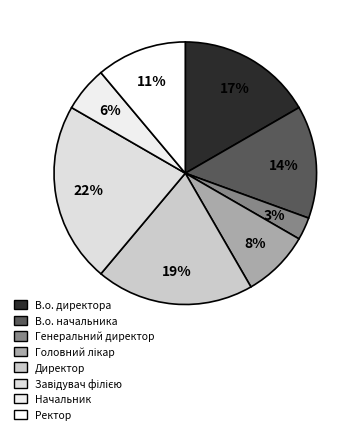

What percentage do Завідувач філією and Головний лікар together represent?

30.6%